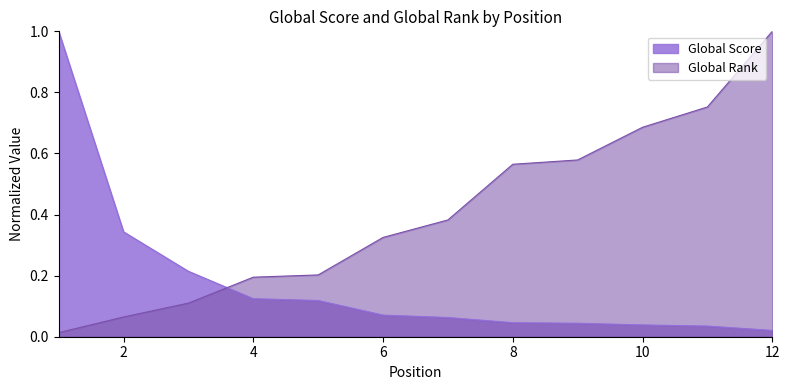

At how many categories does at least one series exceed 0?

12